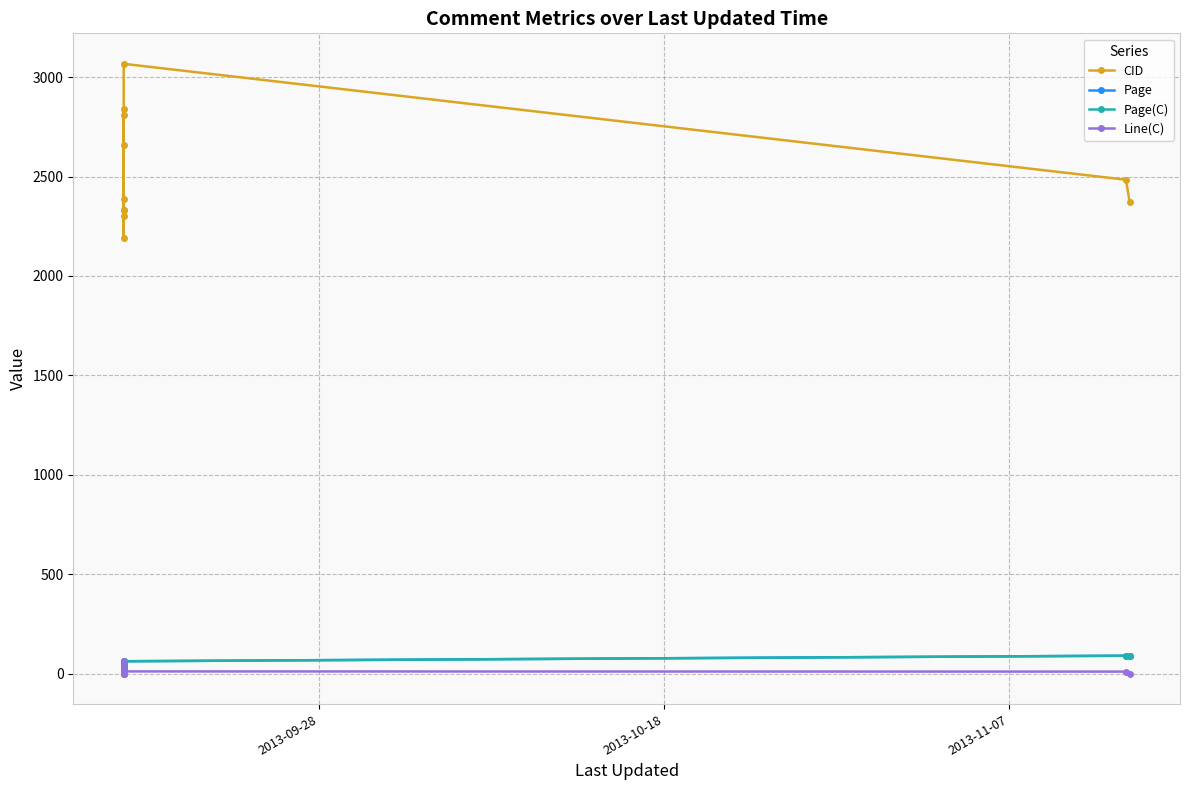

What is the value of the CID point at the 6th from the left?

2333.0